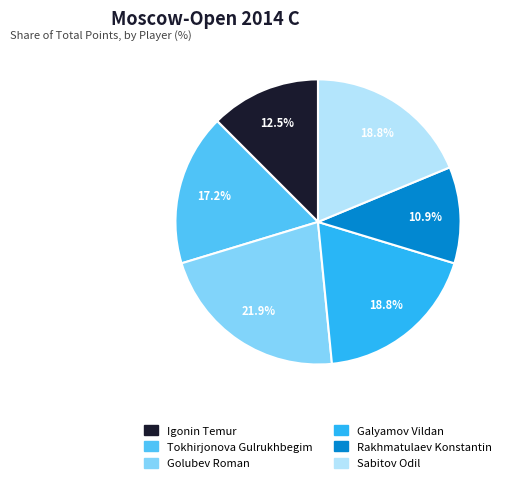

Is there a majority slice in this chart?

No